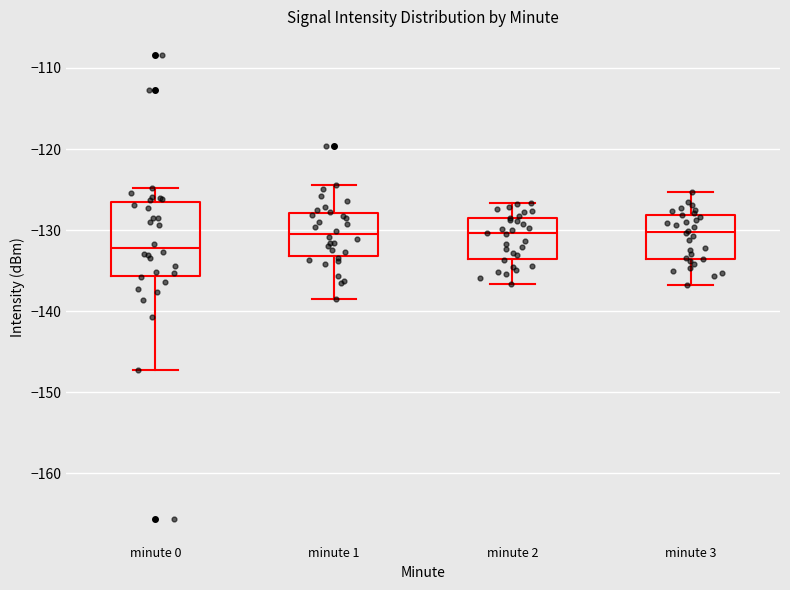

Reading left to right, transcribe this box plot: for each box, give where its median line is, the range the box spans, and where its two whiskers end, as read against the y-axis. The values are not printed on the chart, so give them approximately, as read against the axis.

minute 0: median -132, box -136 to -126, whiskers -147 to -125
minute 1: median -130, box -133 to -128, whiskers -139 to -124
minute 2: median -130, box -134 to -129, whiskers -137 to -127
minute 3: median -130, box -134 to -128, whiskers -137 to -125